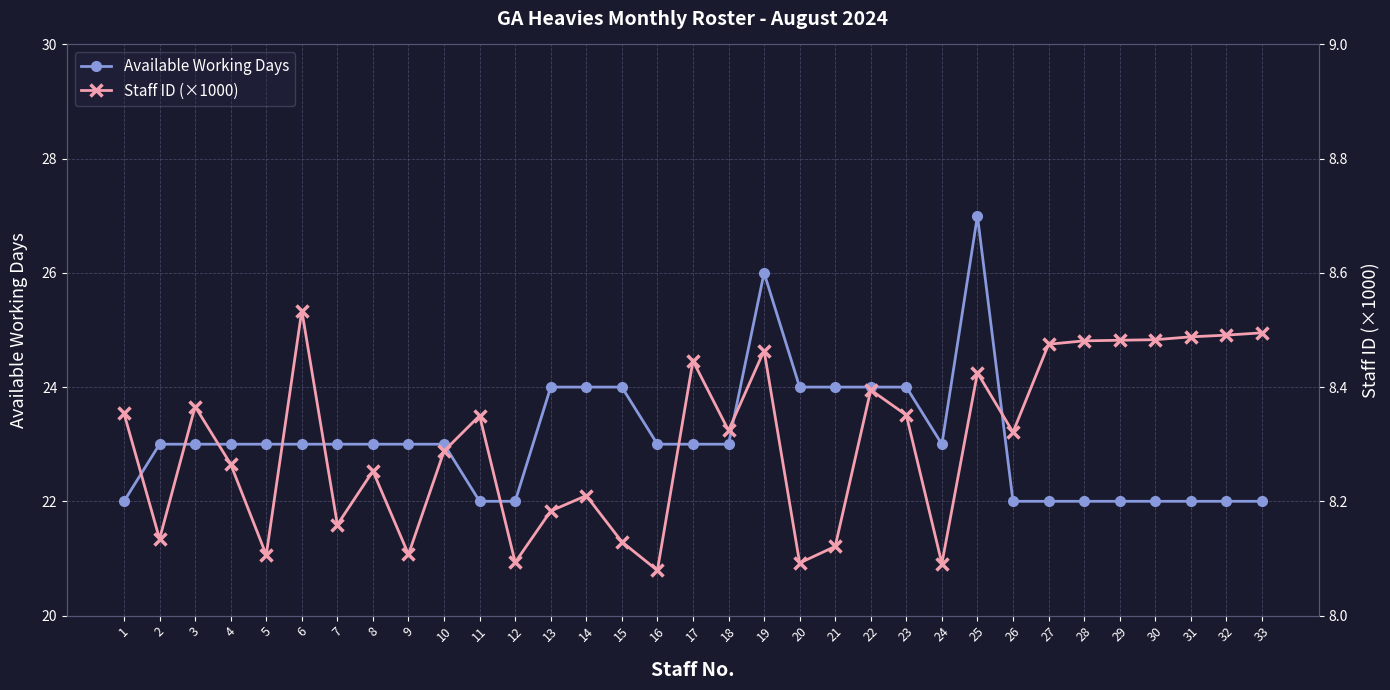

What is the minimum value shown in the chart?

8.1